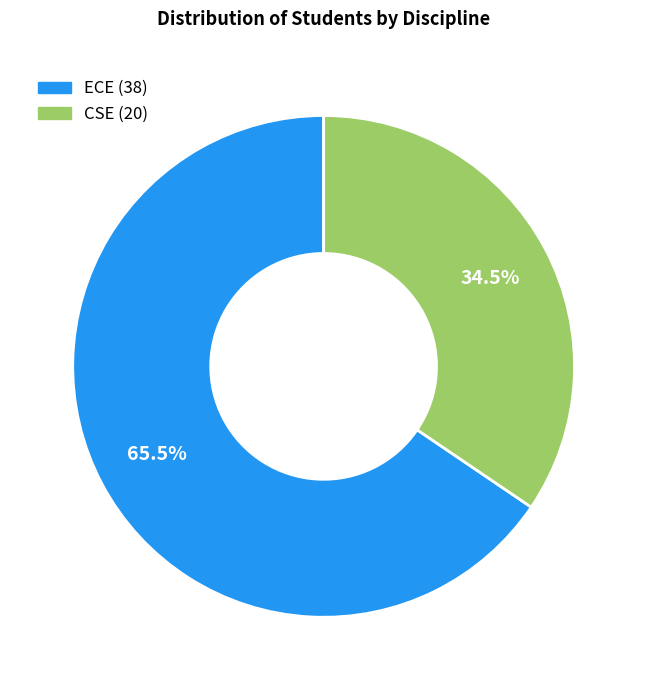

Which category has the smallest portion of the pie?

CSE